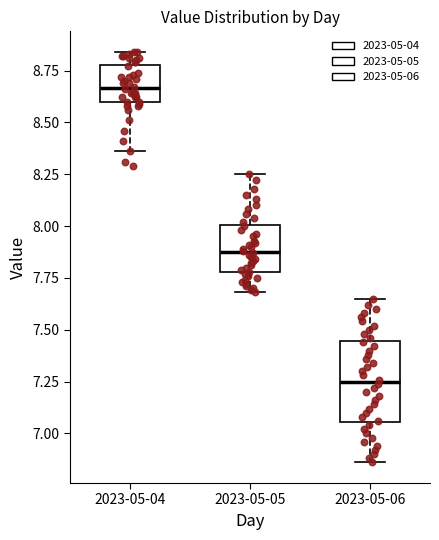

Which box's median line is the highest?

2023-05-04